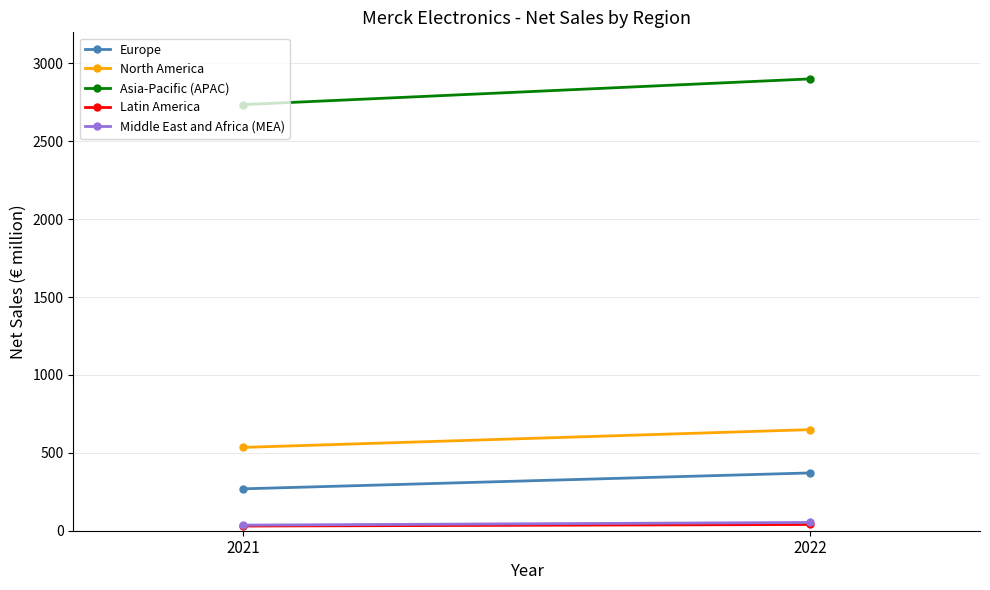

The value of Europe at 2021 is 103. True or false?

False